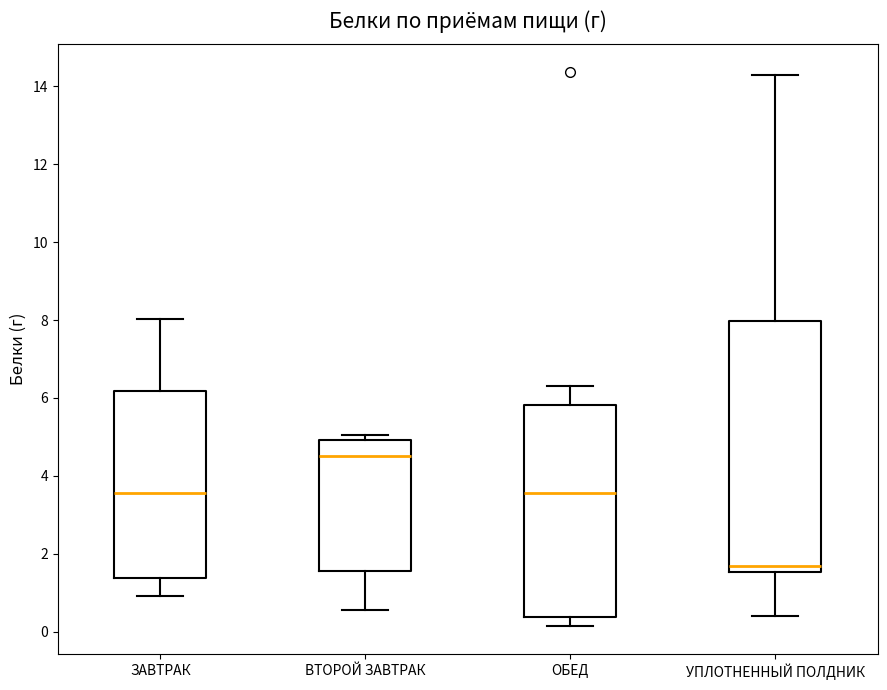

Reading left to right, transcribe this box plot: for each box, give where its median line is, the range the box spans, and where its two whiskers end, as read against the y-axis. The values are not printed on the chart, so give them approximately, as read against the axis.

ЗАВТРАК: median 3.6, box 1.4 to 6.2, whiskers 1.0 to 8.0
ВТОРОЙ ЗАВТРАК: median 4.6, box 1.6 to 5.0, whiskers 0.6 to 5.0 (just above the box's upper edge)
ОБЕД: median 3.6, box 0.4 to 5.8, whiskers 0.2 to 6.4
УПЛОТНЕННЫЙ ПОЛДНИК: median 1.6 (just above the box's lower edge), box 1.6 to 8.0, whiskers 0.4 to 14.4